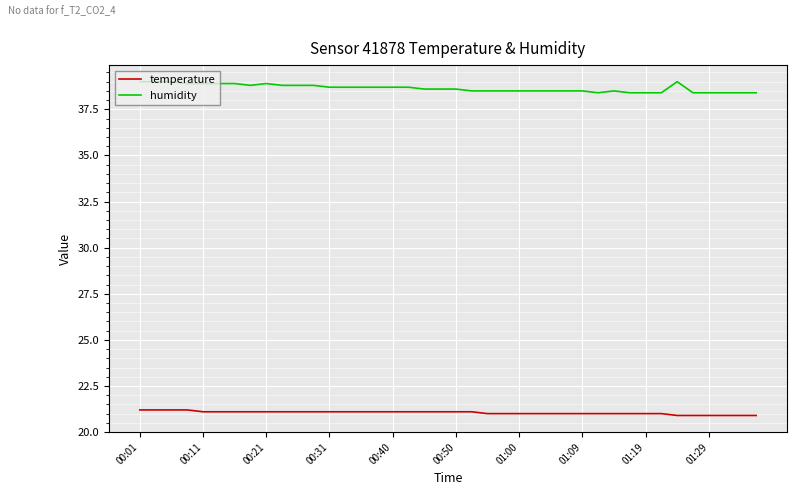

True or false: temperature and humidity cross at least once.

False